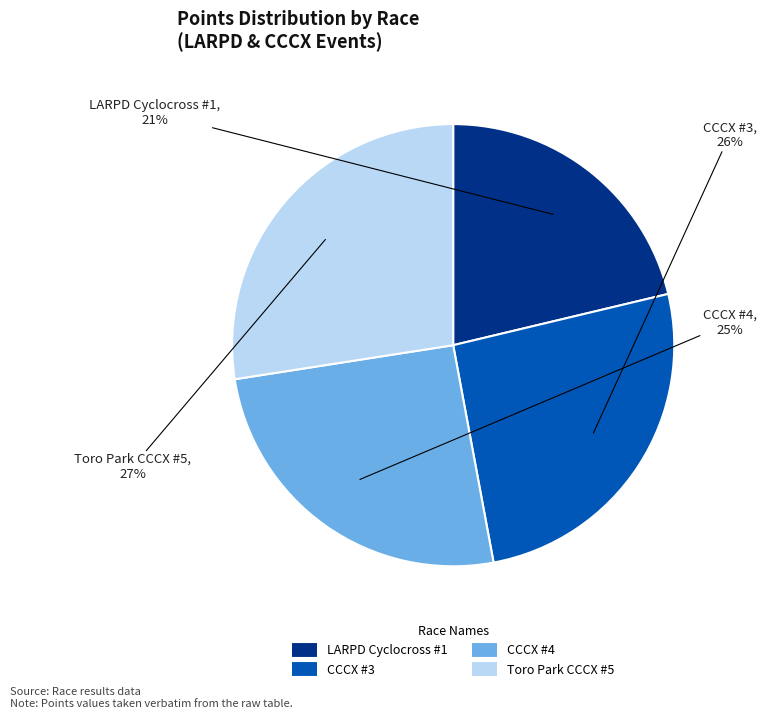

Is the sum of LARPD Cyclocross #1 and CCCX #4 greater than half?

No